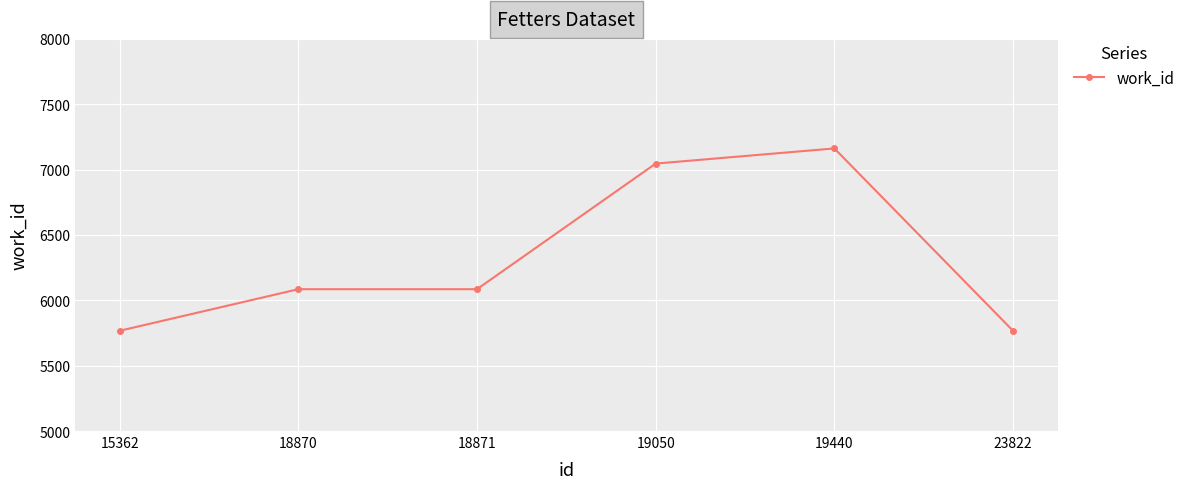

What value does the data have at 18871?

6085